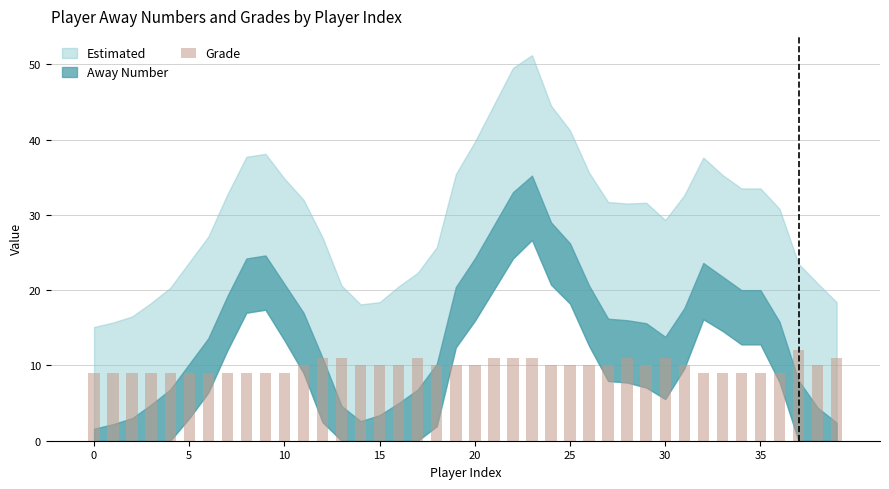

What is the value of the 31st bar from the left?

11